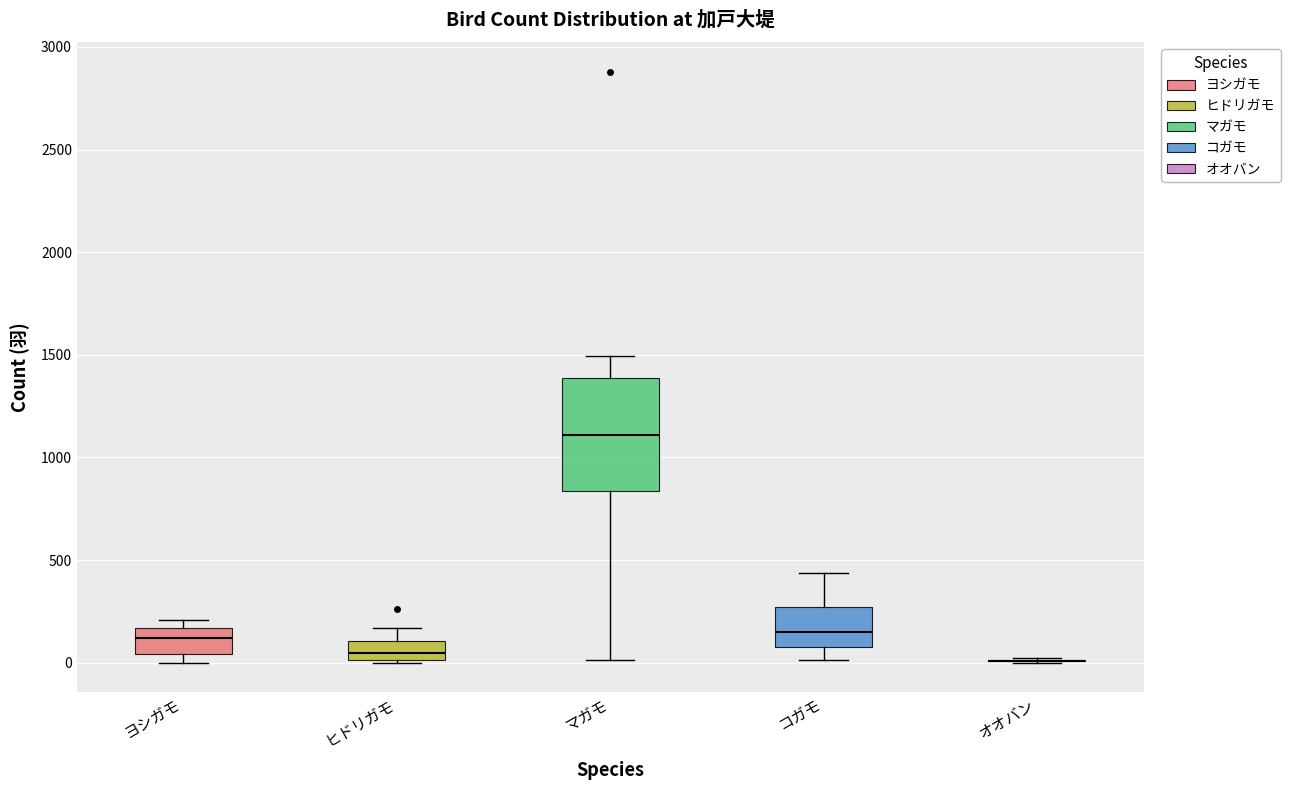

Reading left to right, transcribe this box plot: for each box, give where its median line is, the range the box spans, and where its two whiskers end, as read against the y-axis. The values are not printed on the chart, so give them approximately, as read against the axis.

ヨシガモ: median 100, box 50 to 150, whiskers 0 to 200
ヒドリガモ: median 50, box 0 to 100, whiskers 0 to 150
マガモ: median 1100, box 850 to 1400, whiskers 0 to 1500
コガモ: median 150, box 100 to 250, whiskers 0 to 450
オオバン: box collapsed to a line at 0, whiskers 0 to 0